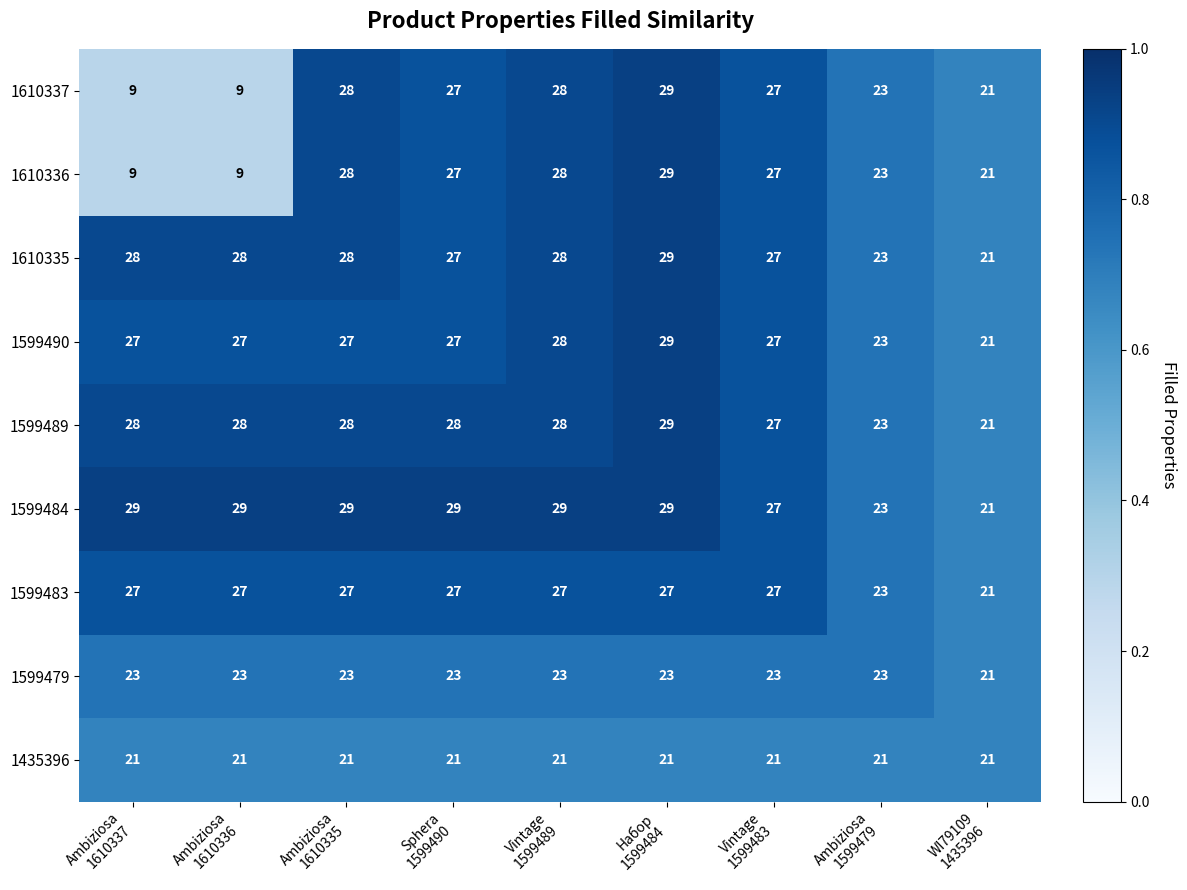

At which category is the sum across all series the highest?

Набор
1599484